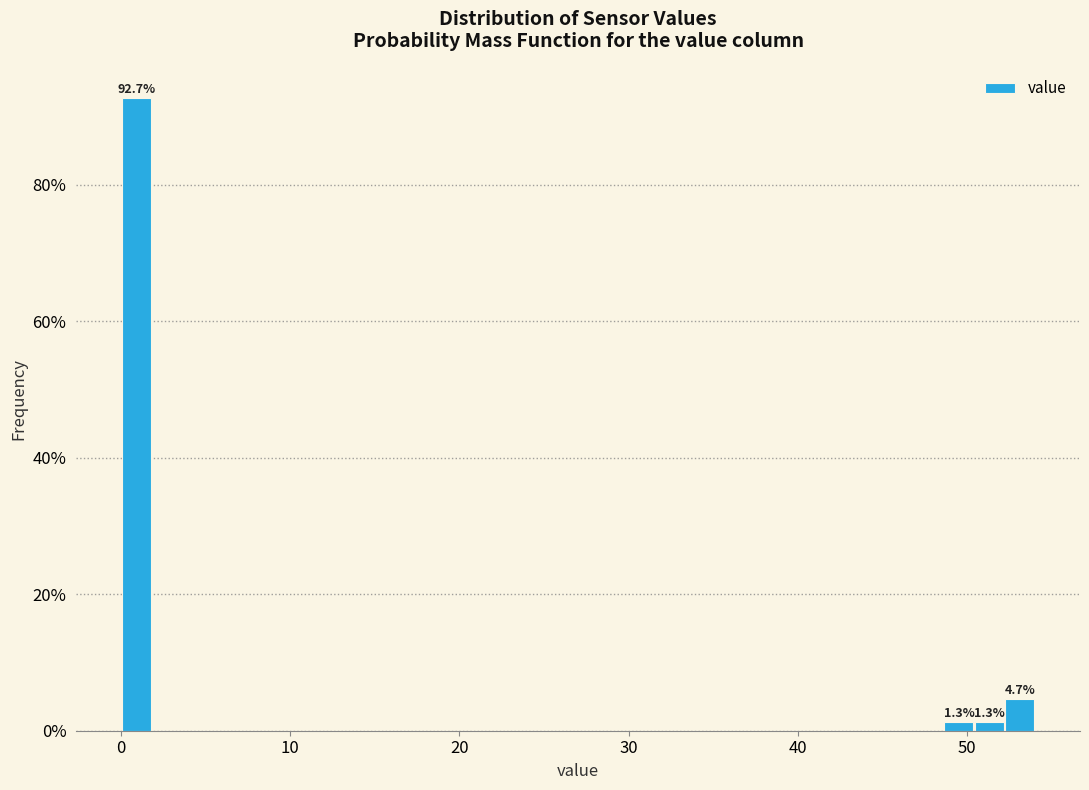

Read against the x-axis, roughly where is the centre of the tallest bar?

1